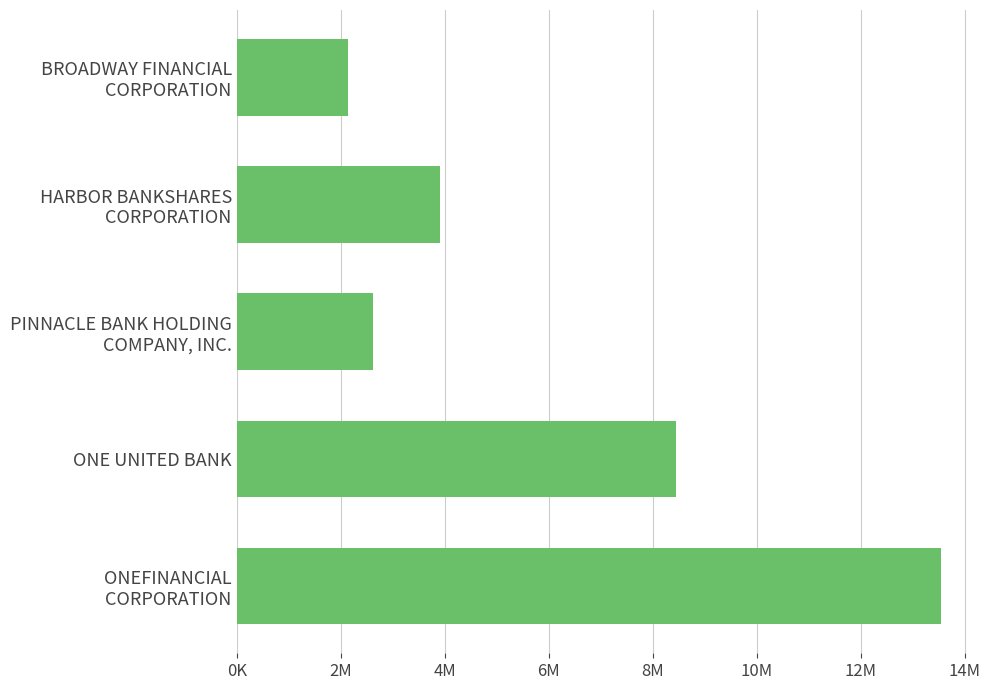

What is the average value?

6131900.8